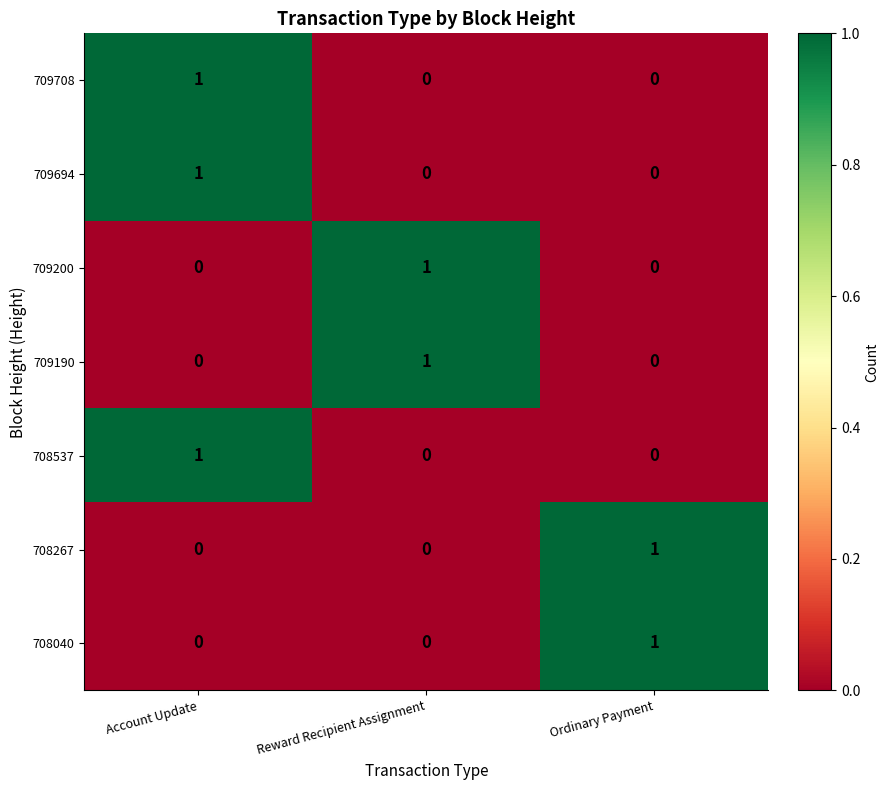

Is it true that 709200 equals 0 at Account Update?

True